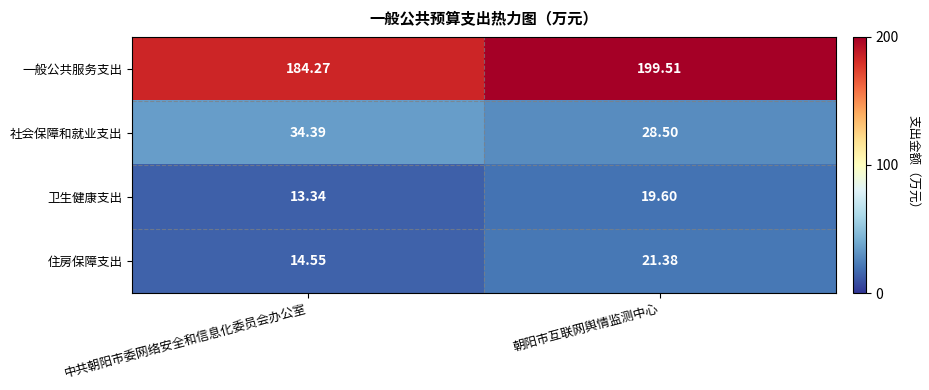

Rank the series by their maximum value, from highest to lowest.

一般公共服务支出, 社会保障和就业支出, 住房保障支出, 卫生健康支出